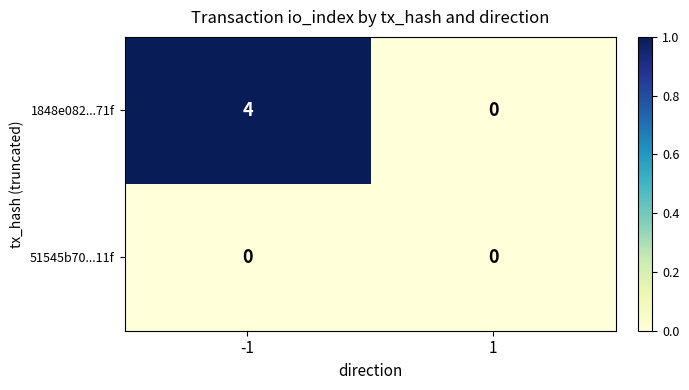

At which category is the sum across all series the highest?

-1